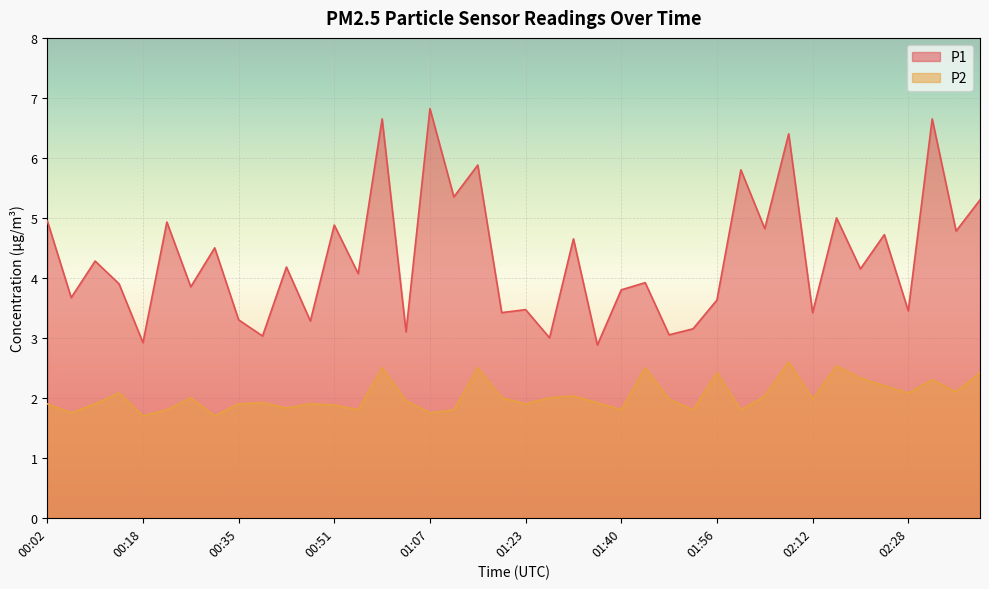

At which category is the sum across all series the highest?

00:59